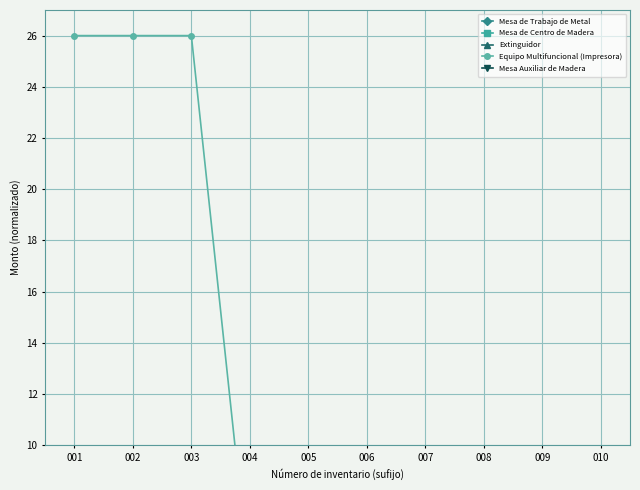

Between which two adjacent categories do Mesa de Centro de Madera and Extinguidor first intersect?

003 and 004